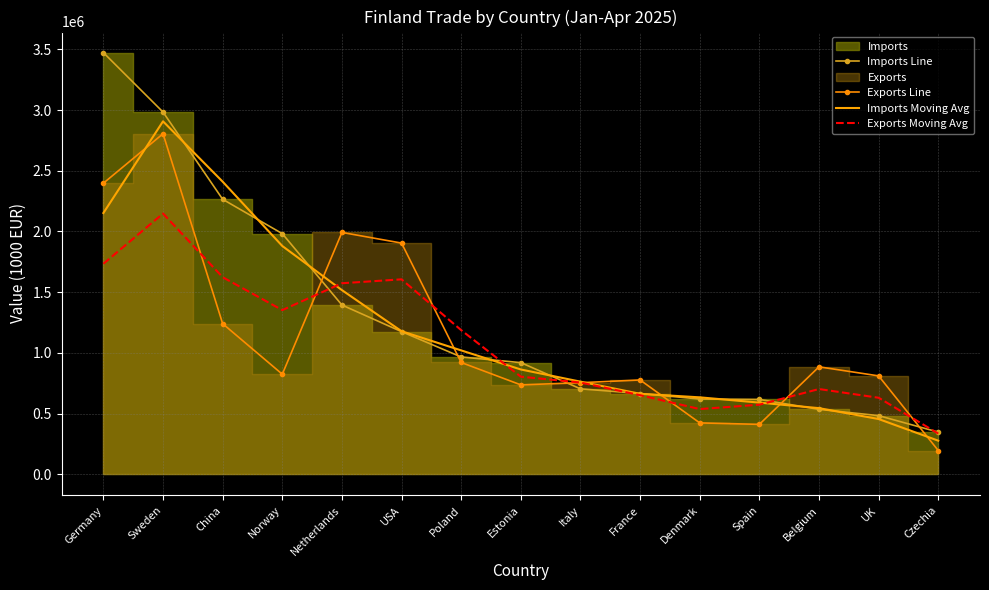

Where does the Exports Moving Avg series first go above 804076?

Germany